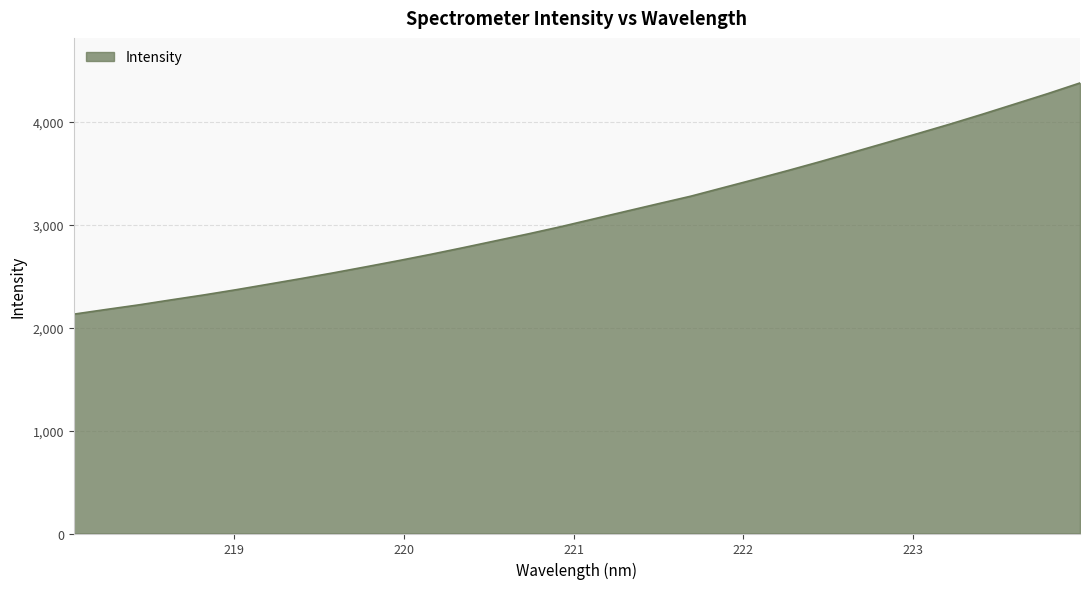

What is the difference between the maximum and minimum values?

2245.5